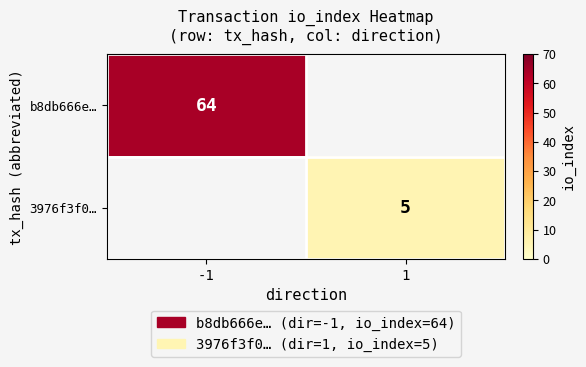

True or false: b8db666e… has a value of 105 at -1.

False